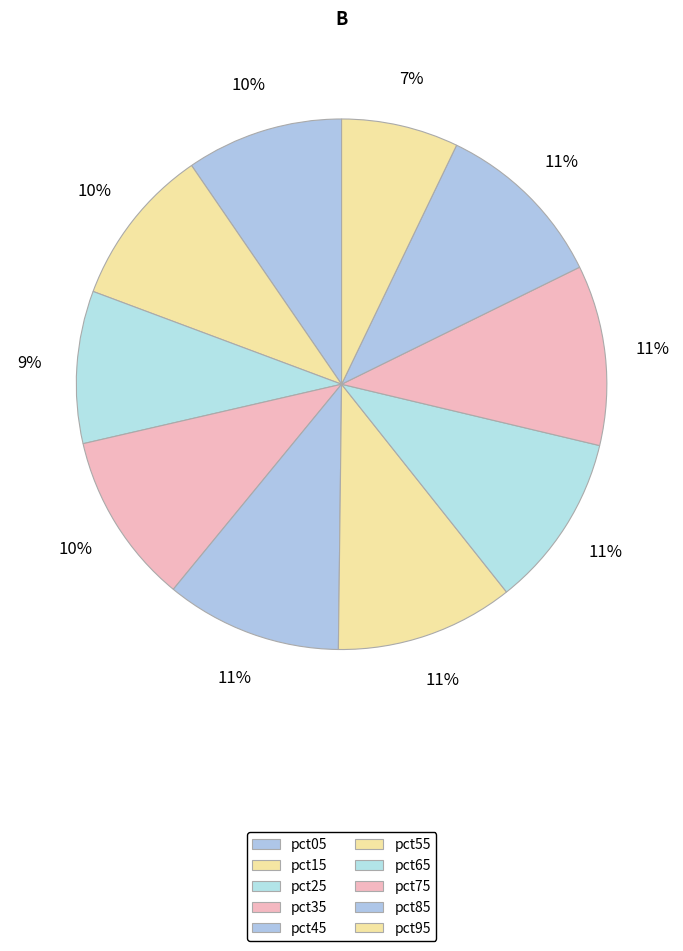

Count the number of slices in the pie.

10